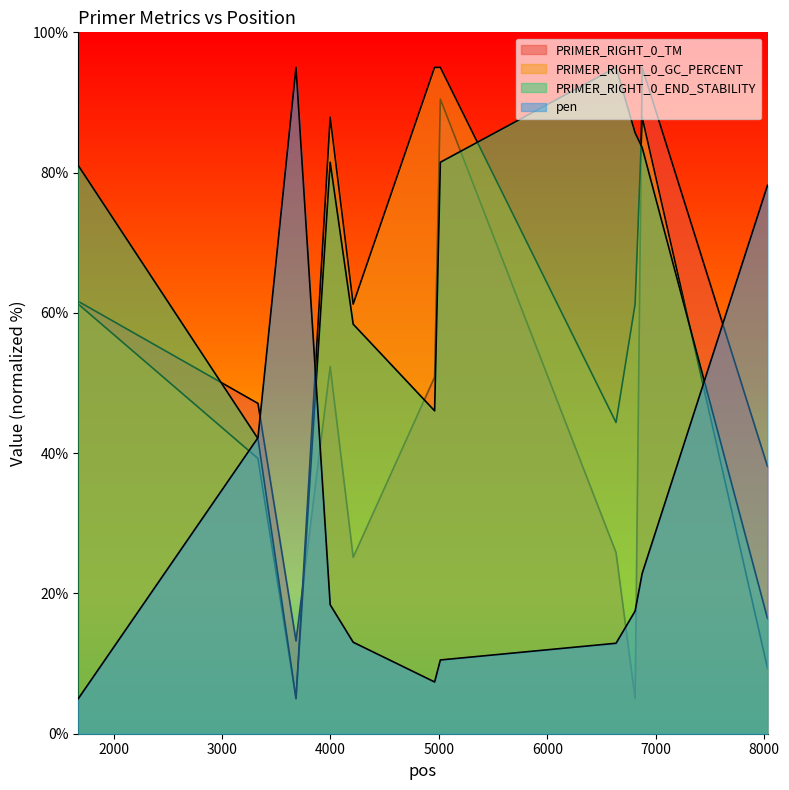

How many data points in PRIMER_RIGHT_0_GC_PERCENT are less than 61?

4